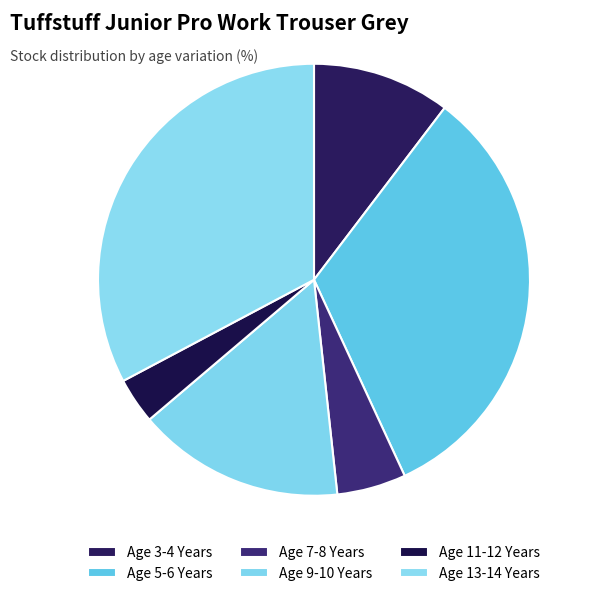

Combined, do Age 7-8 Years and Age 11-12 Years account for over 50%?

No